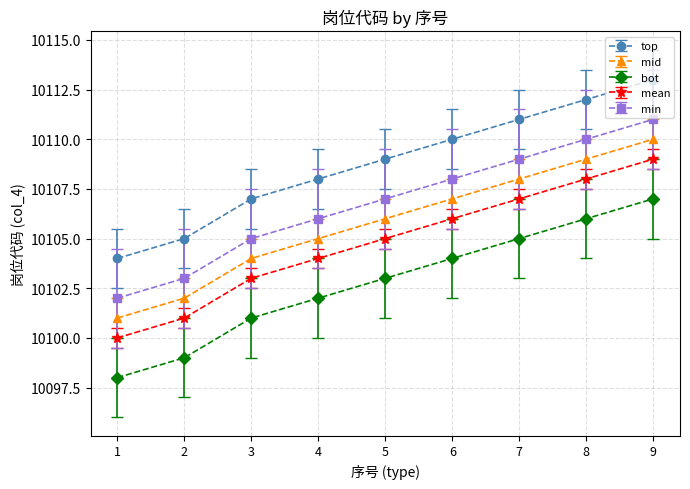

Is it true that mid equals 10106 at 5?

True